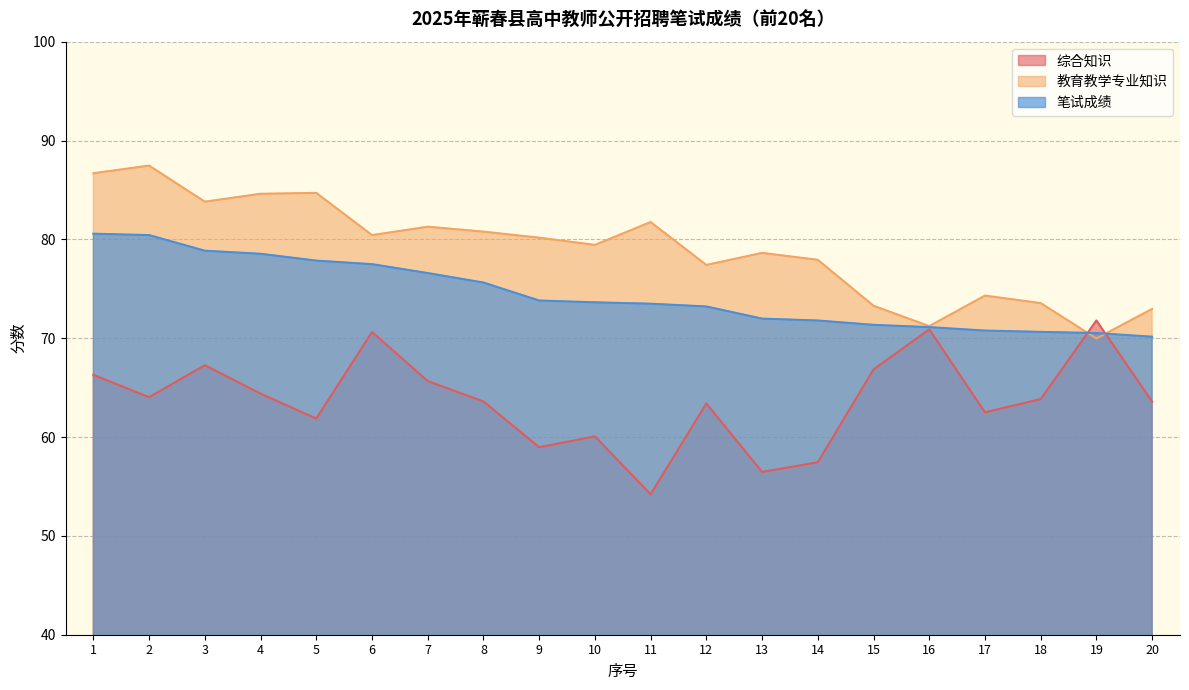

Does the chart have visible grid lines?

Yes